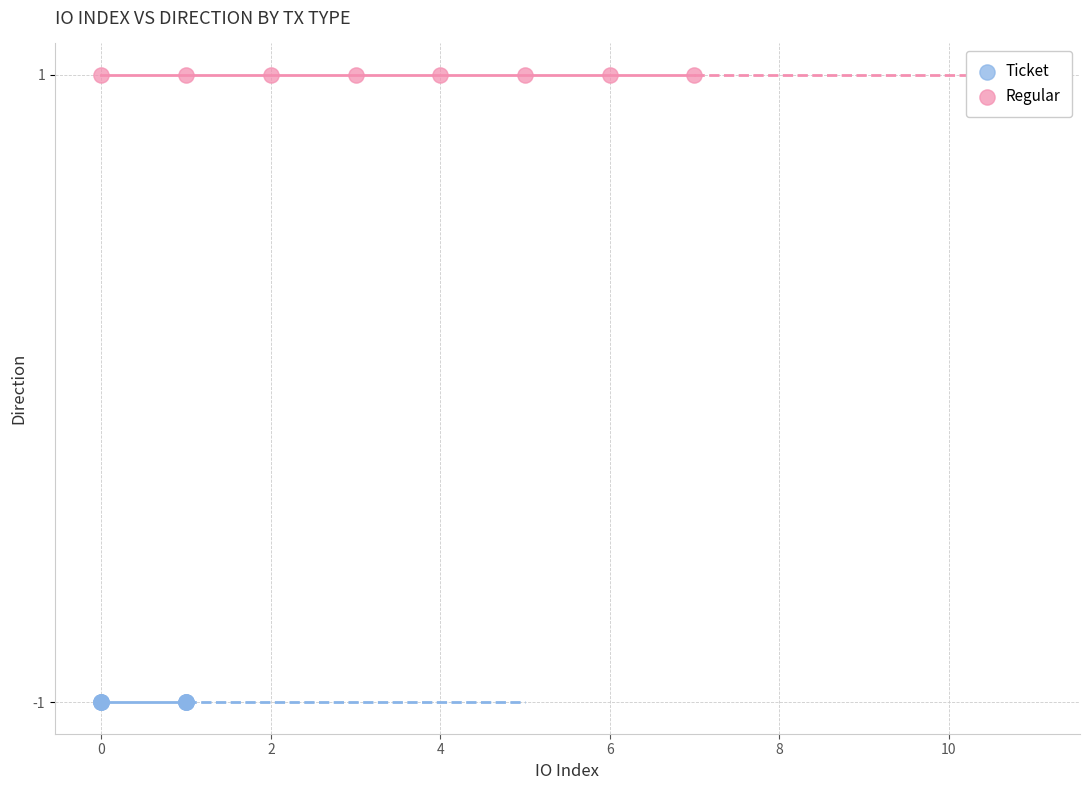

Which series reaches the maximum Y coordinate?

Regular